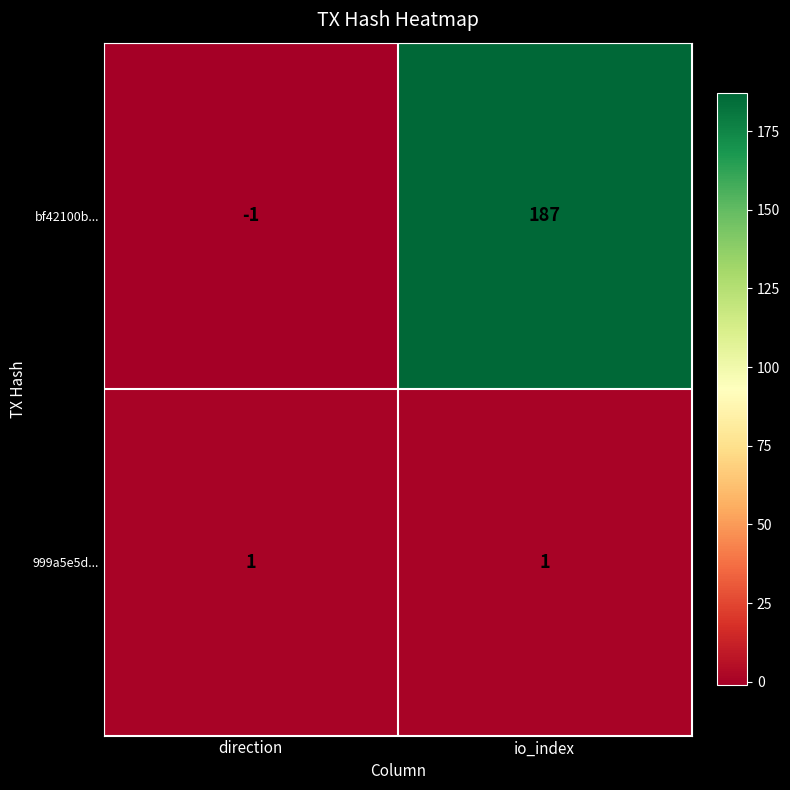

Which series has the largest total across all categories?

bf42100b...